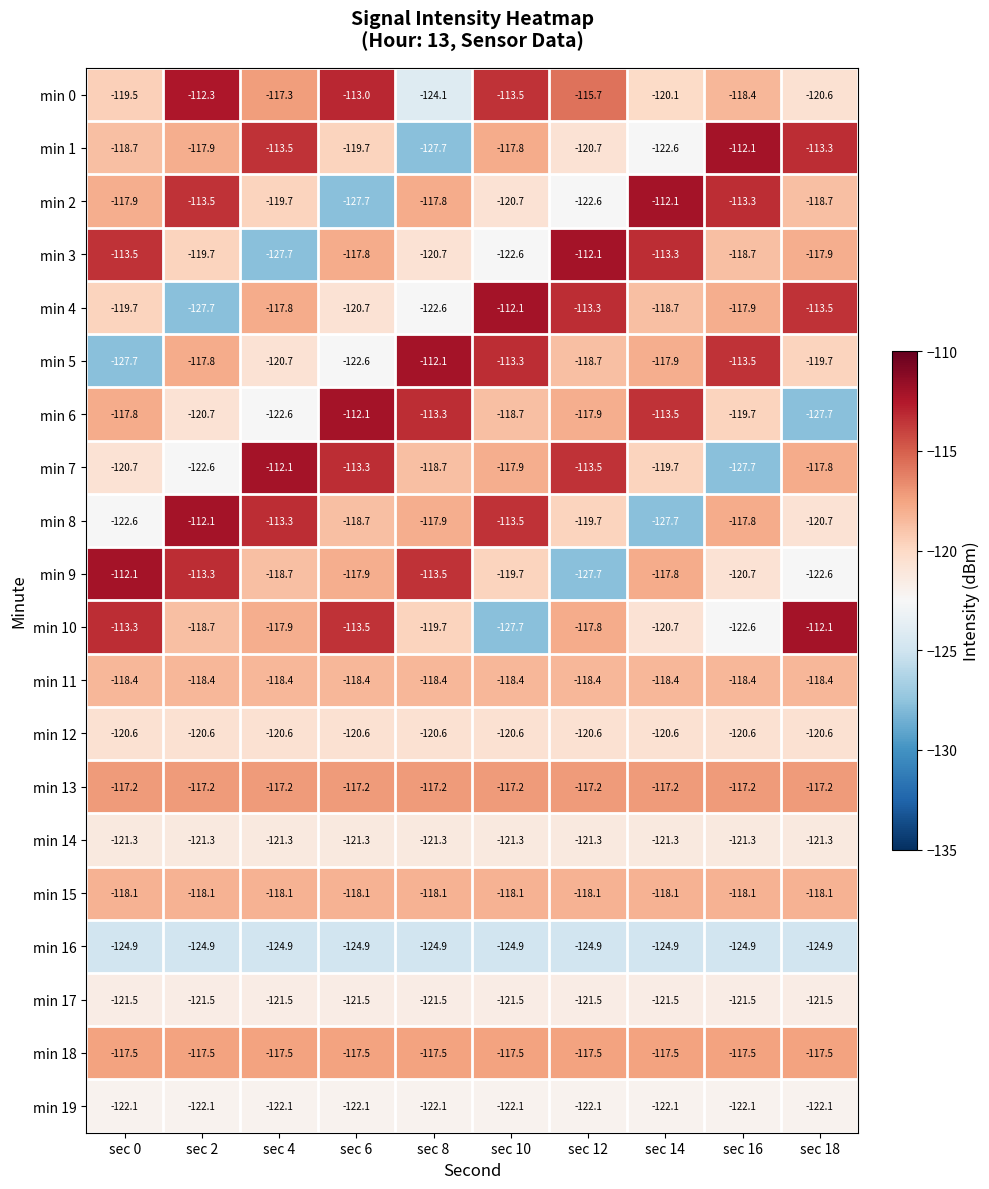

What is the spread (max minus min) of values at sec 12?

15.6